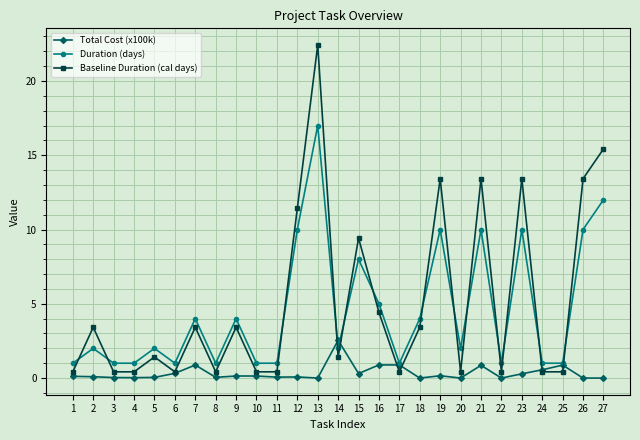

Count the number of categories in the chart.

27